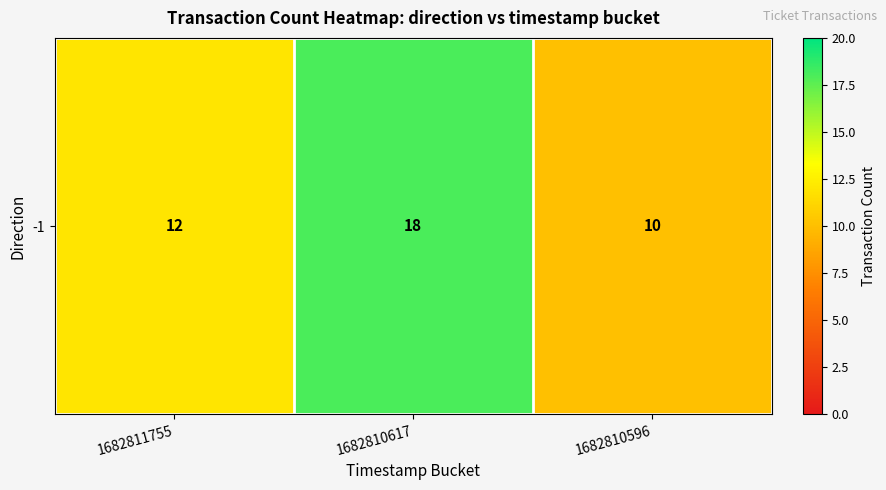

What is the change in value from 1682810617 to 1682810596?

-8